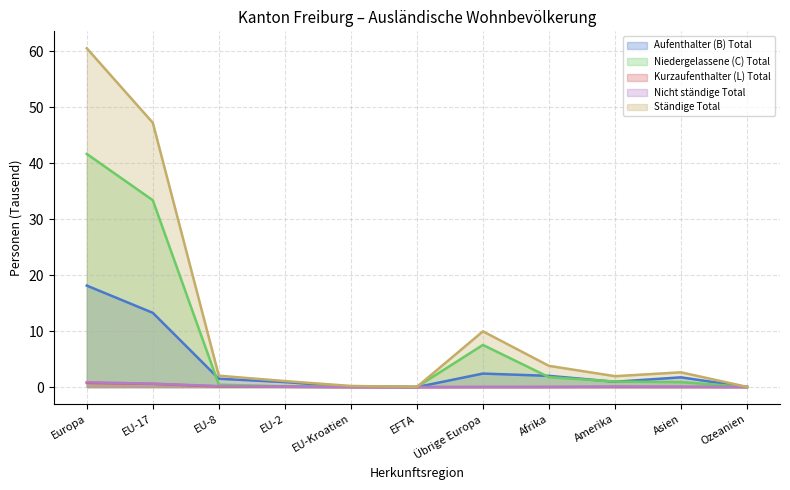

What is the total value across all series at Afrika?

7.6